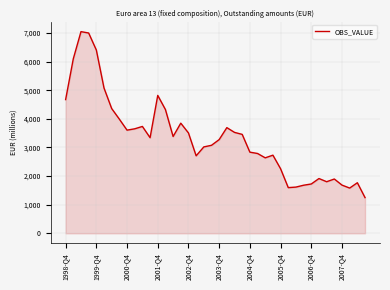

What is the smallest value displayed?

1247.6